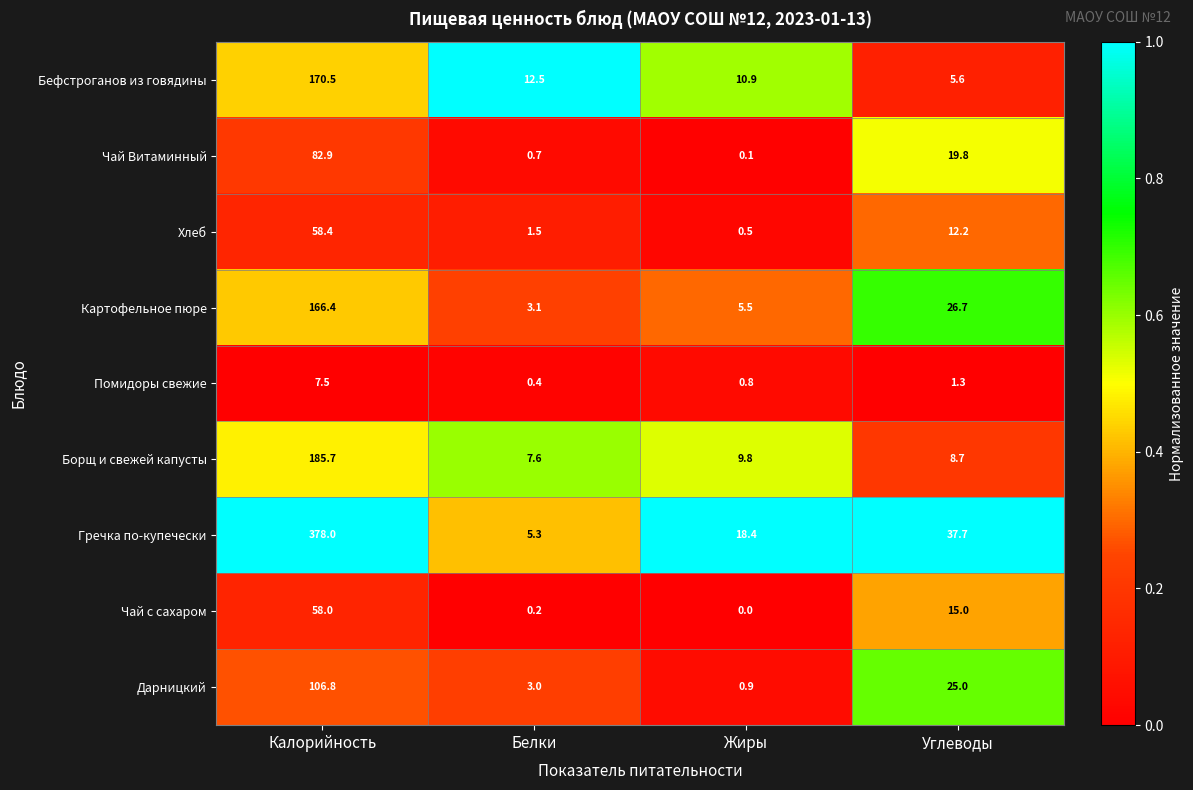

Which series changed the most between Жиры and Углеводы?

Дарницкий